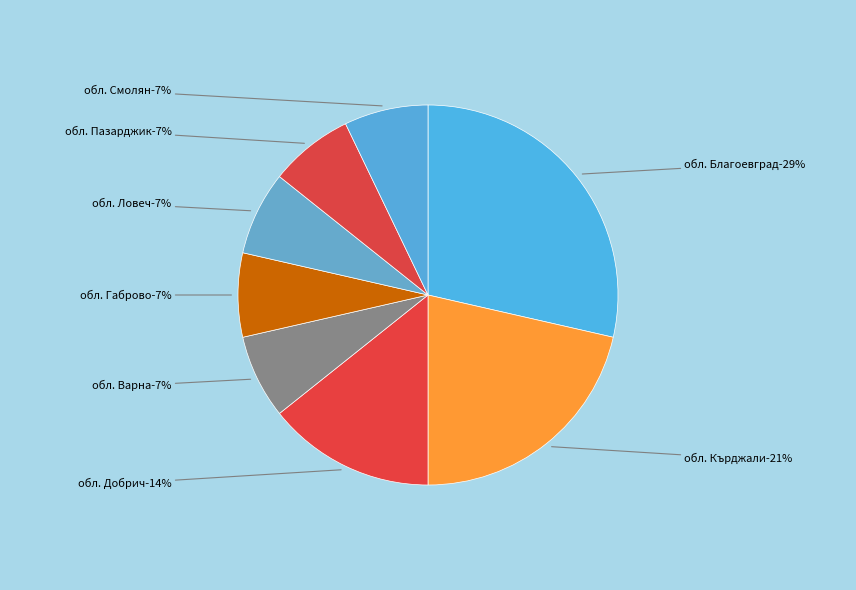

Is обл. Смолян the majority of the pie?

No